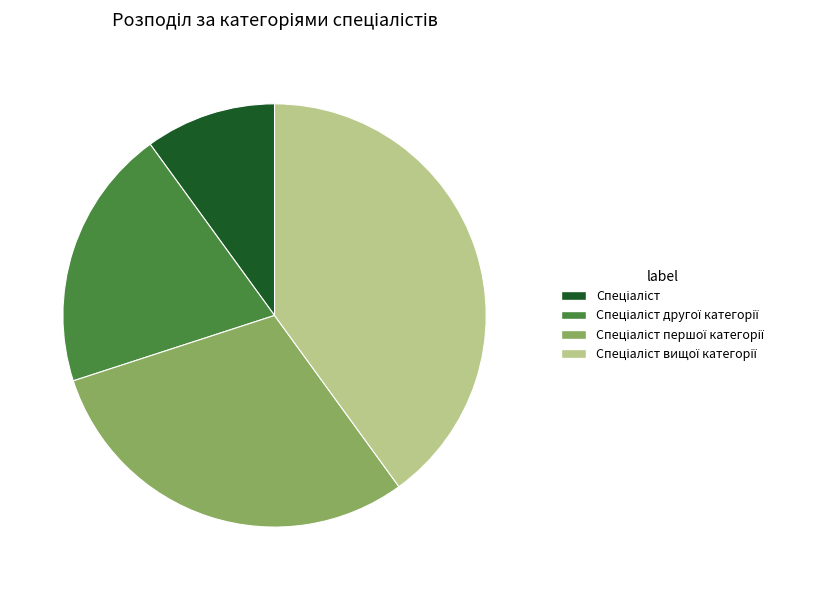

Is there any slice that represents more than half of the pie?

No